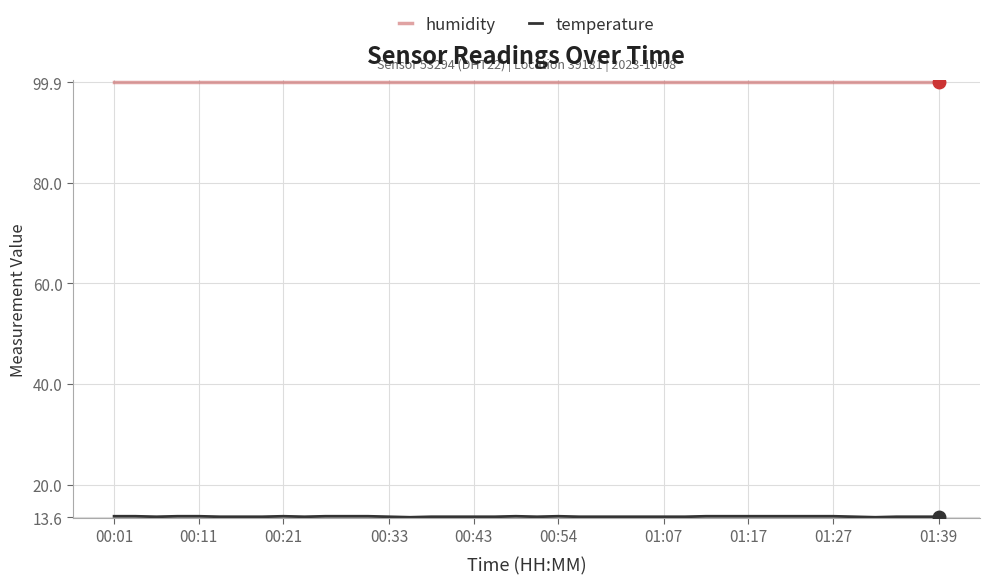

What is the greatest value displayed?

99.9